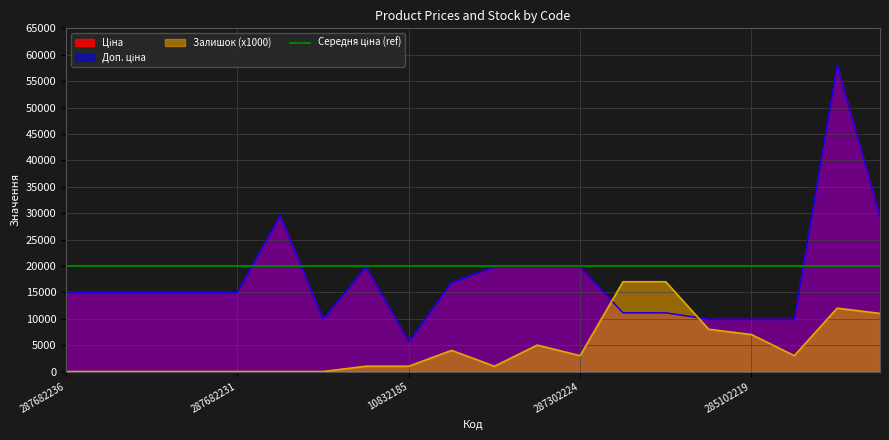

How many intersections are there between Залишок and Ціна?

2